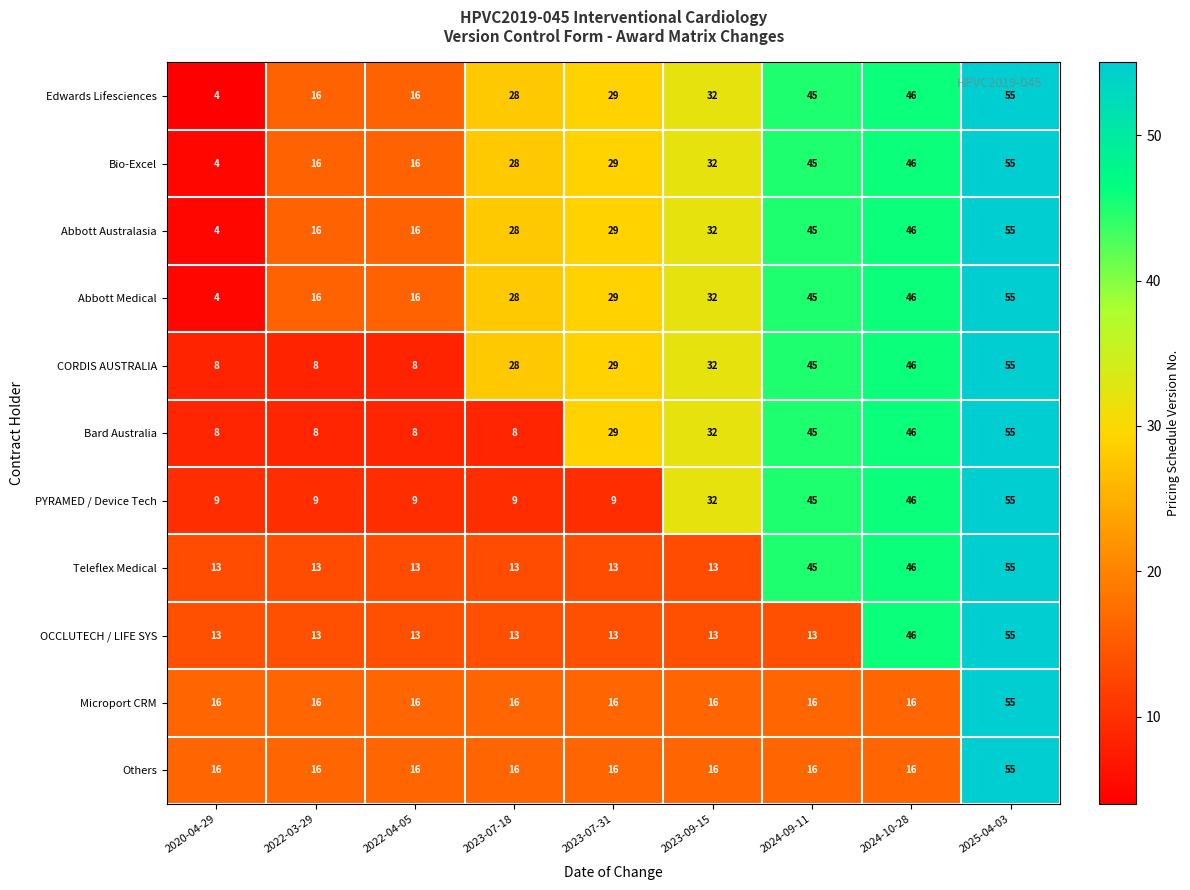

At which category is the sum across all series the highest?

2025-04-03